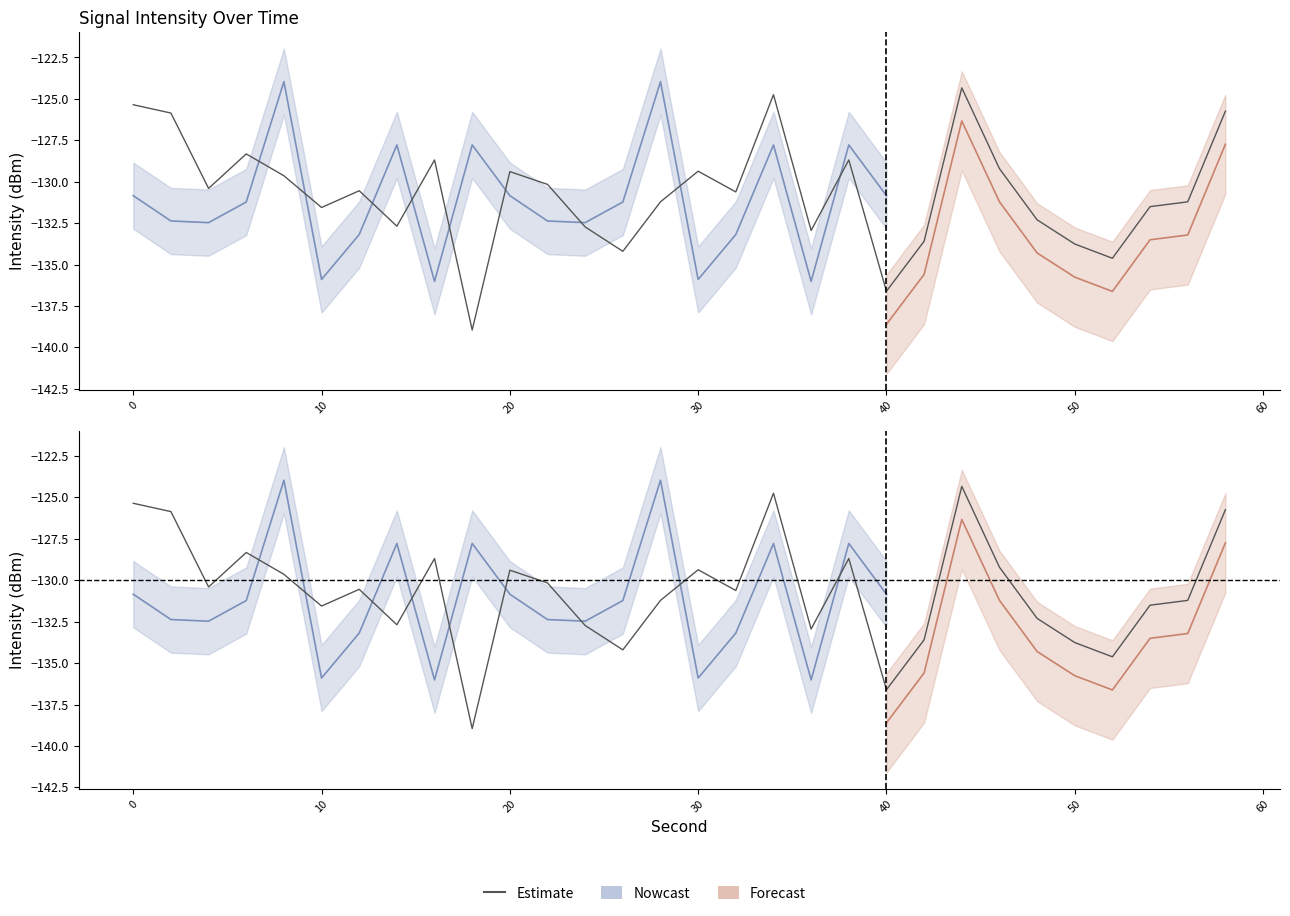

Is it true that the value at 0 is -32.4?

False